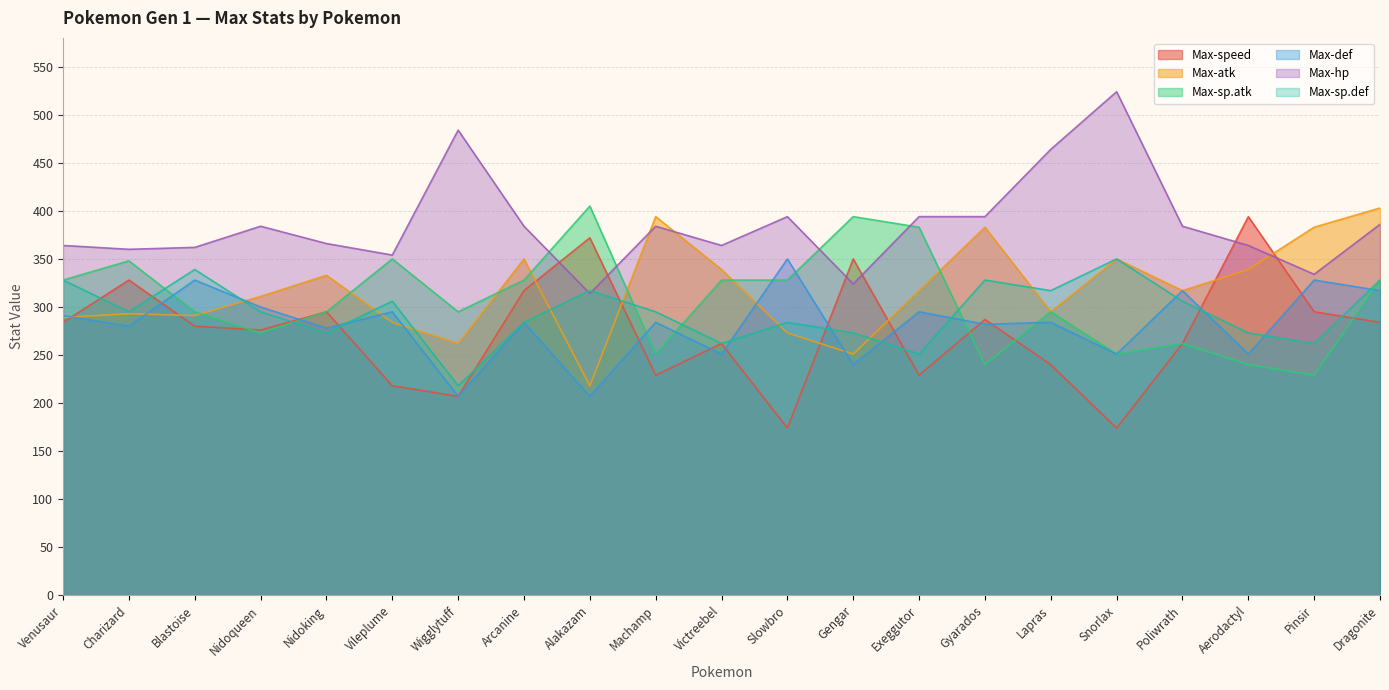

What is the spread (max minus min) of values at Alakazam?

198